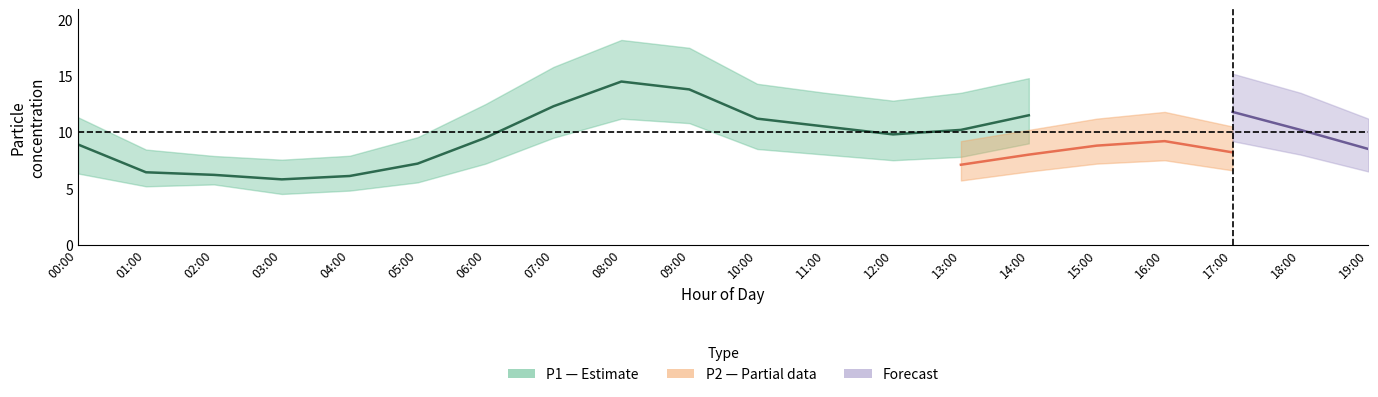

True or false: P1_lower and P1_upper cross at least once.

False